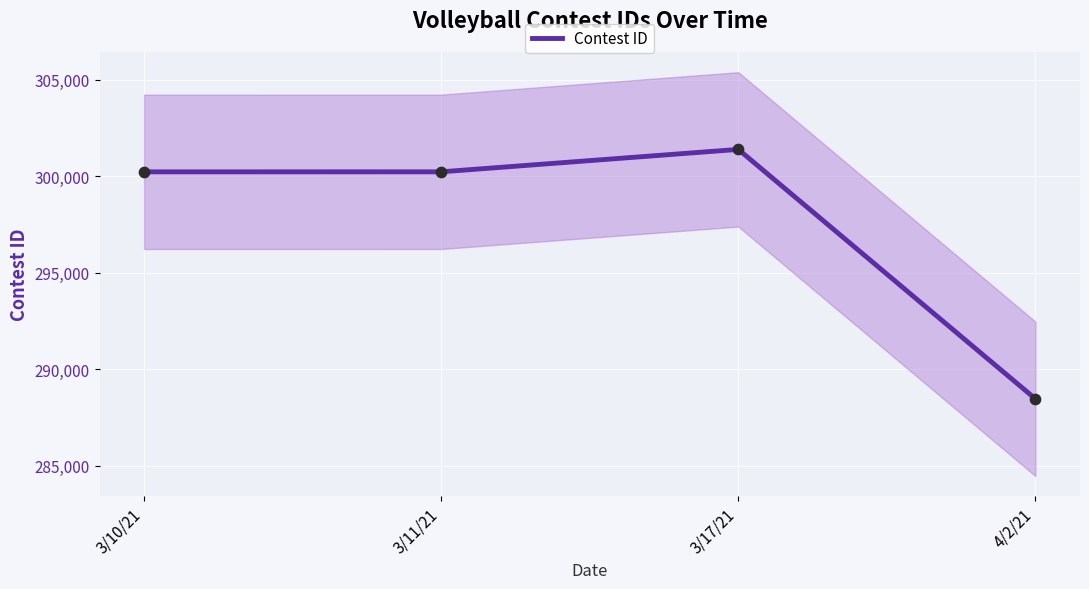

Approximately how many times larger is the value at 3/11/21 compared to 3/10/21?

1.0